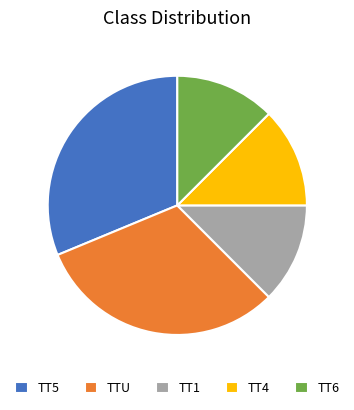

True or false: TT4 accounts for 1% of the total.

False